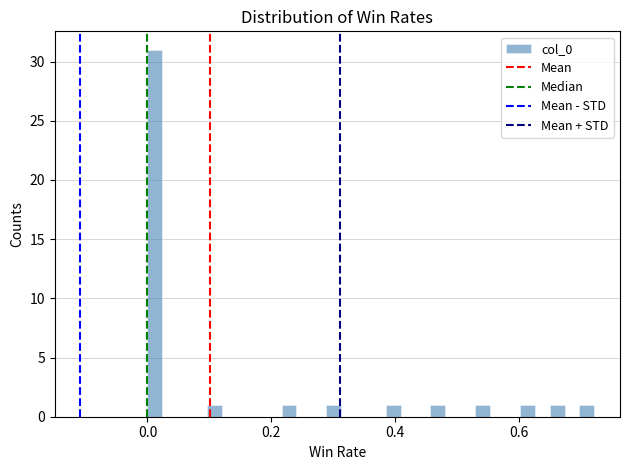

Around what value on the x-axis is the tallest bar? Give the approximate position of its centre, as read against the axis.

0.02